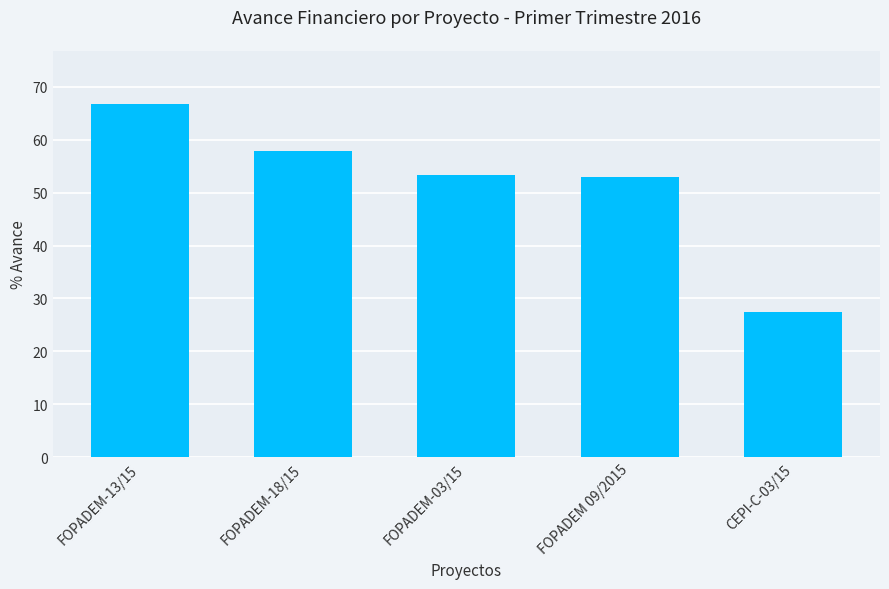

Is it true that the value at CEPI-C-03/15 is 11.9?

False